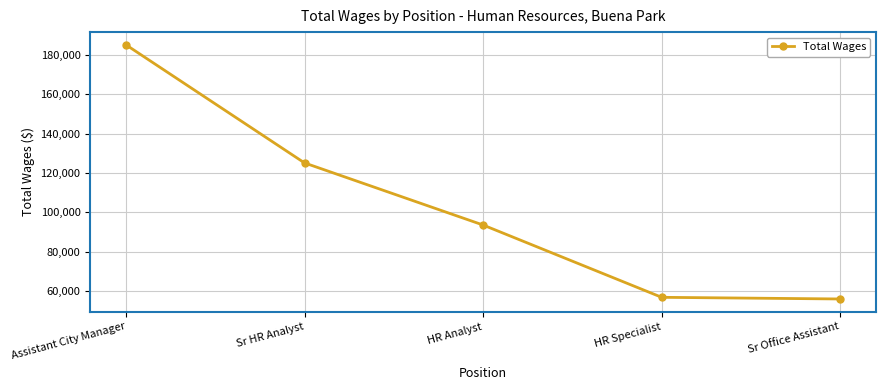

How many lines are shown in the chart?

1